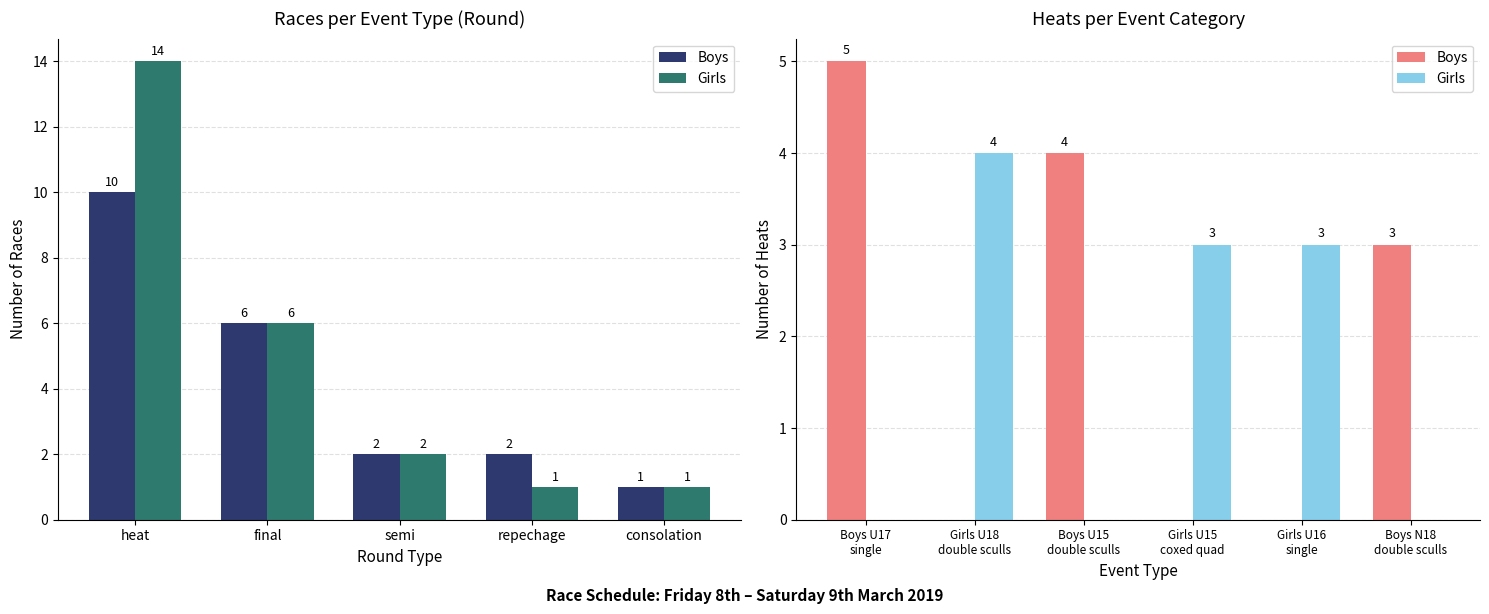

Rank the series by their average value, from lowest to highest.

Girls, Boys